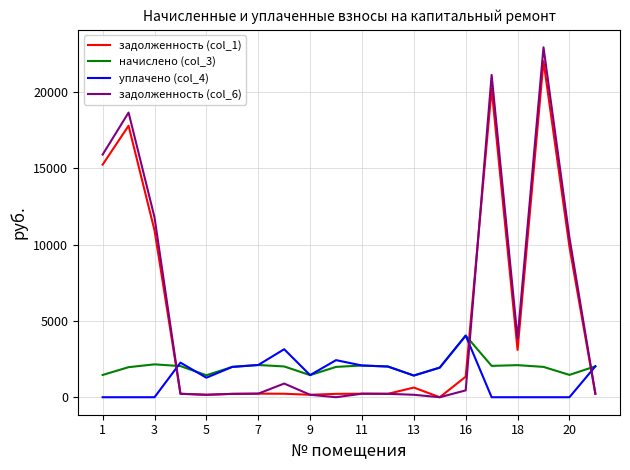

What is the average value of the задолженность (col_6) series?

5397.9